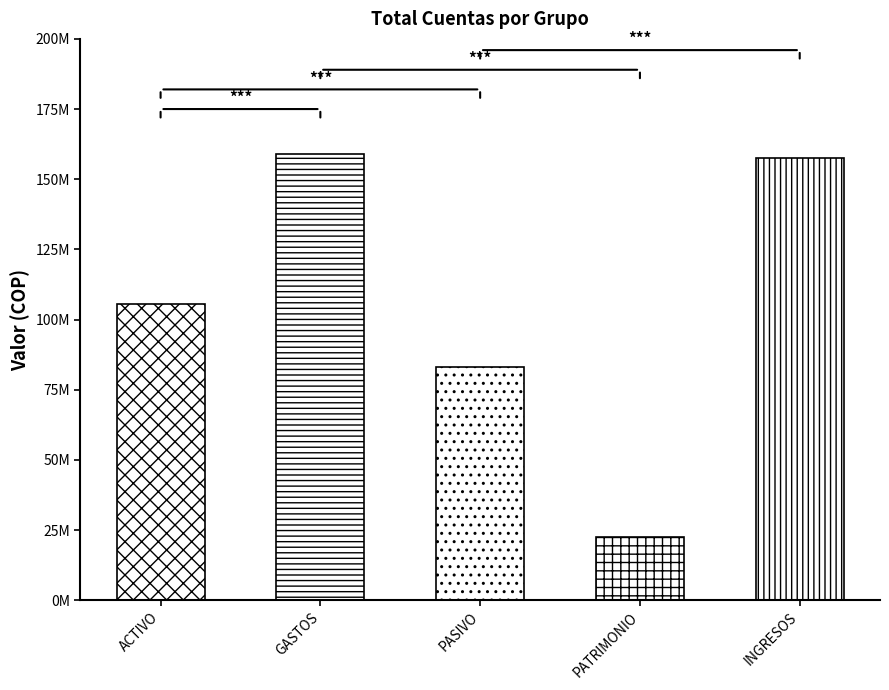

How many data points are above 105563678?

3